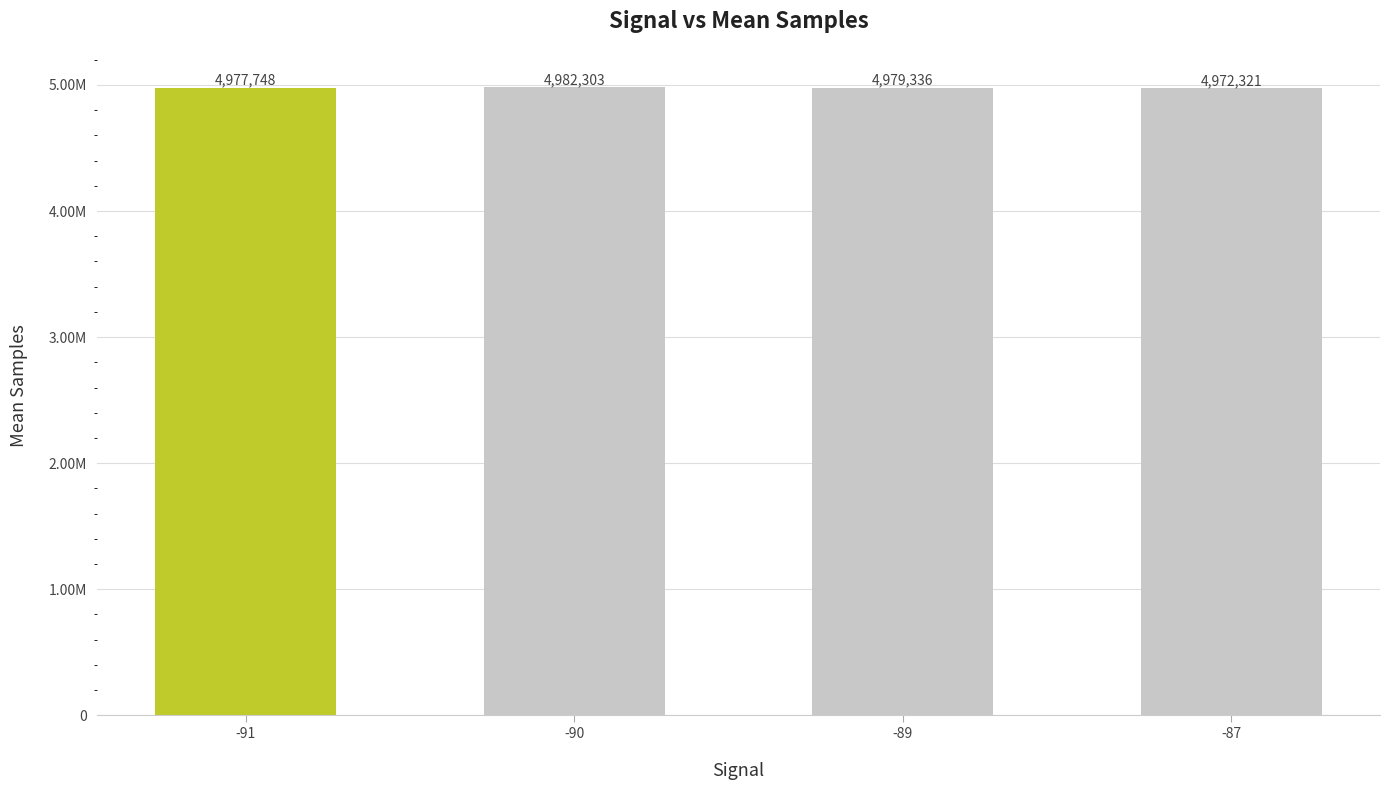

Does the chart contain any negative values?

No